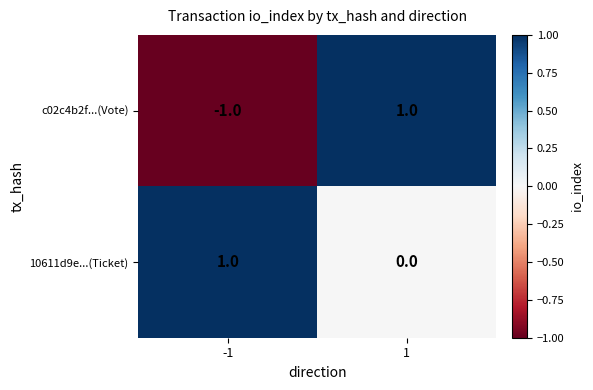

How many series are shown in this chart?

2